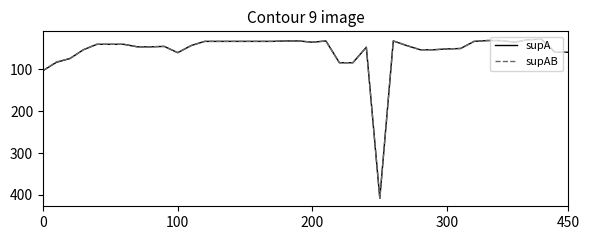

What is the minimum value shown in the chart?

28